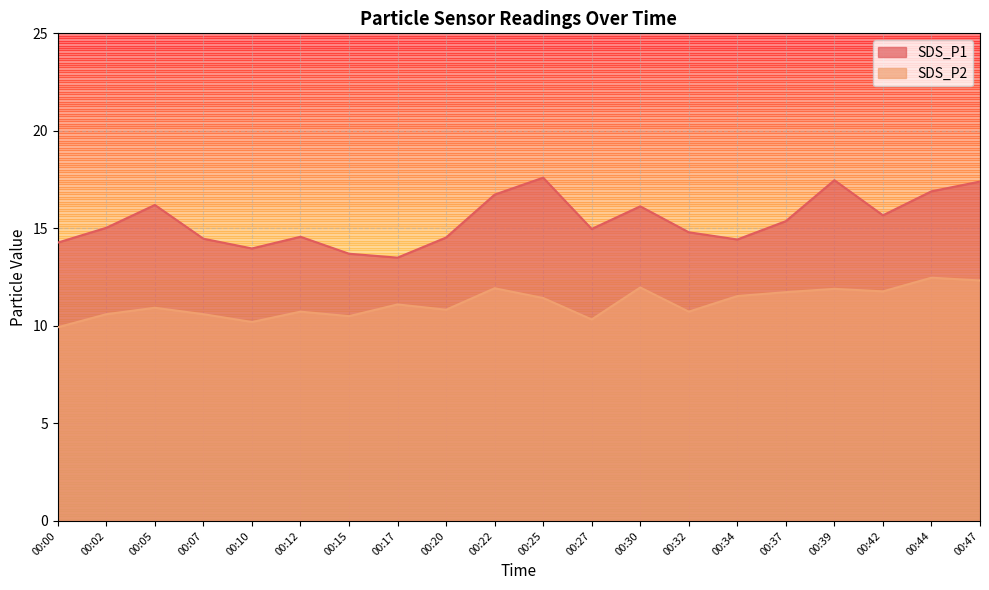

Which series has the largest total across all categories?

SDS_P1